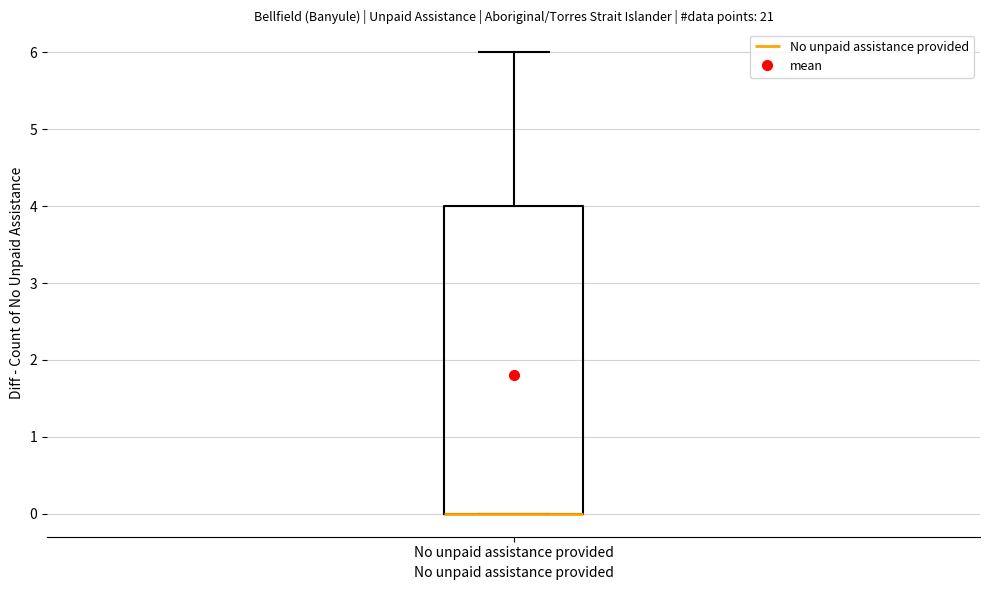

Read this box plot against the y-axis: the position of the median line, the range covered by the box, and the ends of both whiskers. The values are not printed on the chart, so give them approximately, as read against the axis.

median 0 (drawn on the box's lower edge), box 0 to 4, whiskers 0 to 6